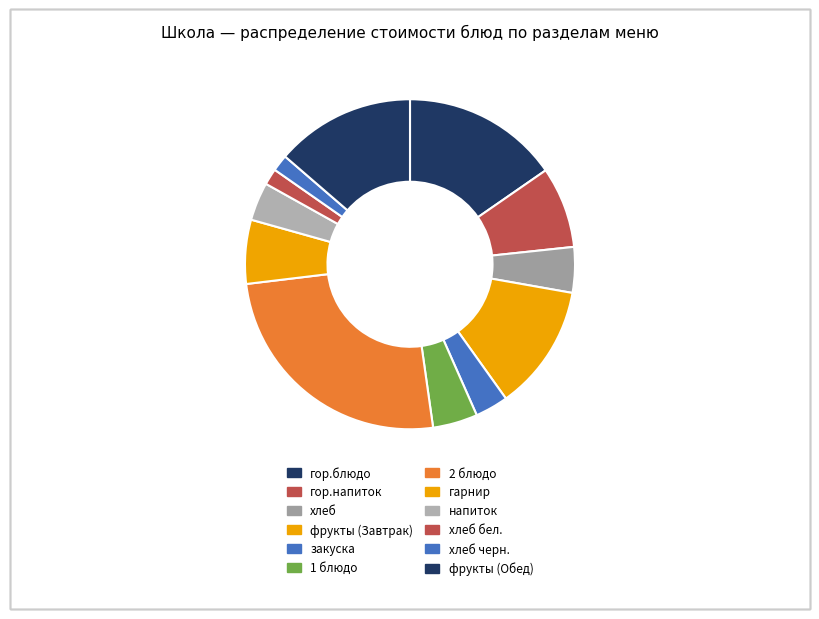

To the nearest percent, what is the difference between the фрукты (Обед) and 2 блюдо slice percentages?

12%